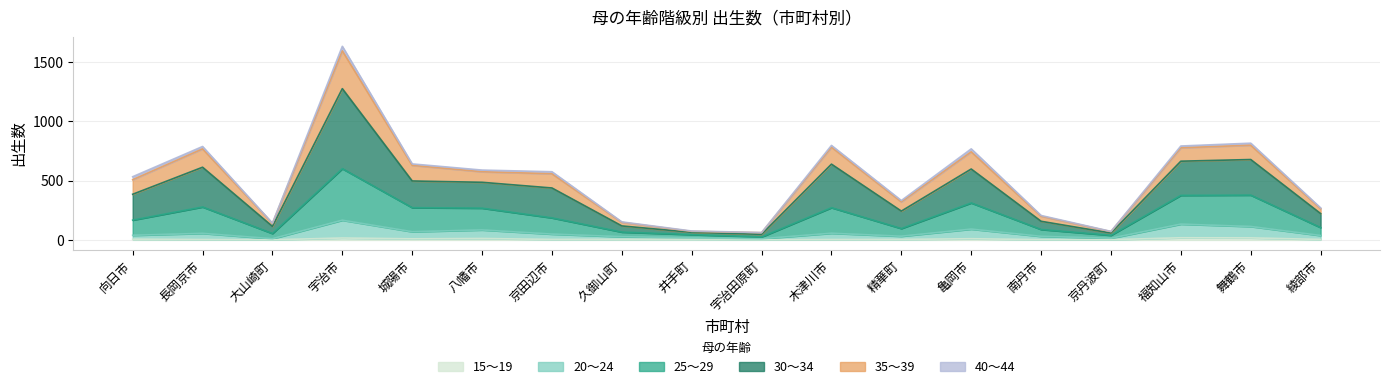

Where is the first local maximum for 25～29?

長岡京市